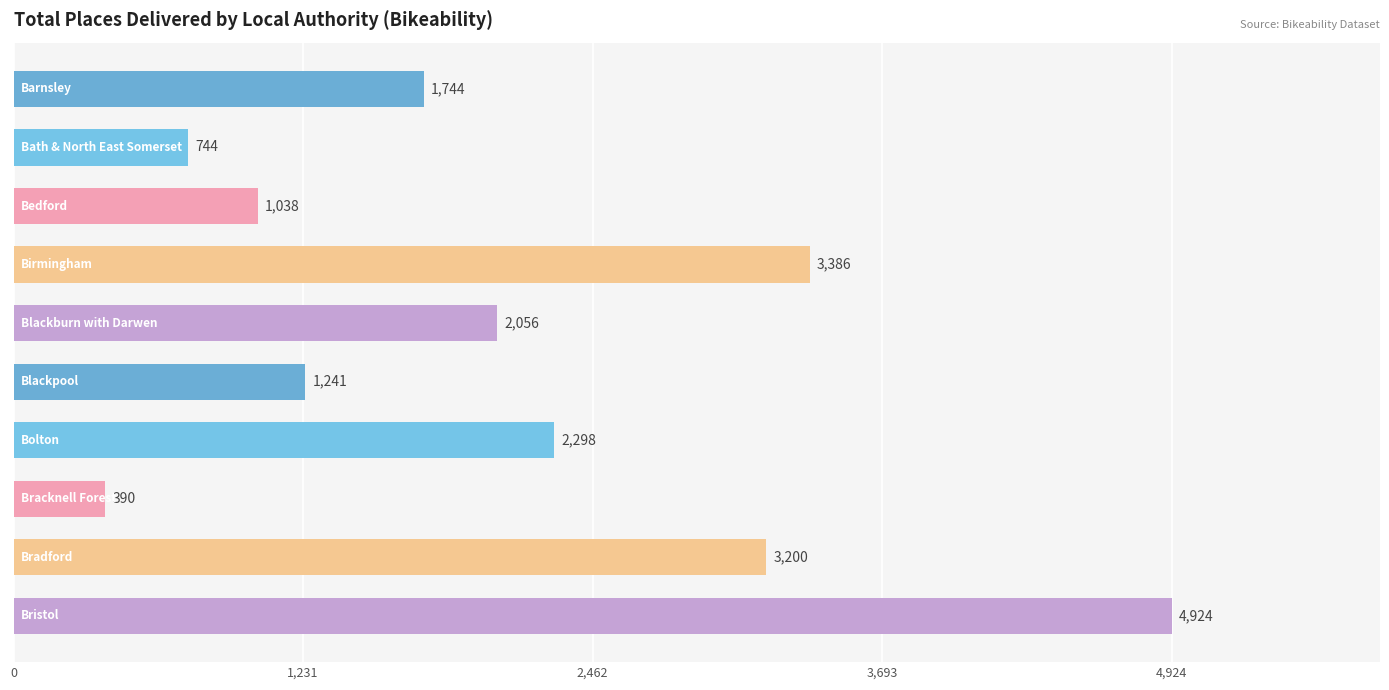

What is the greatest value displayed?

4924